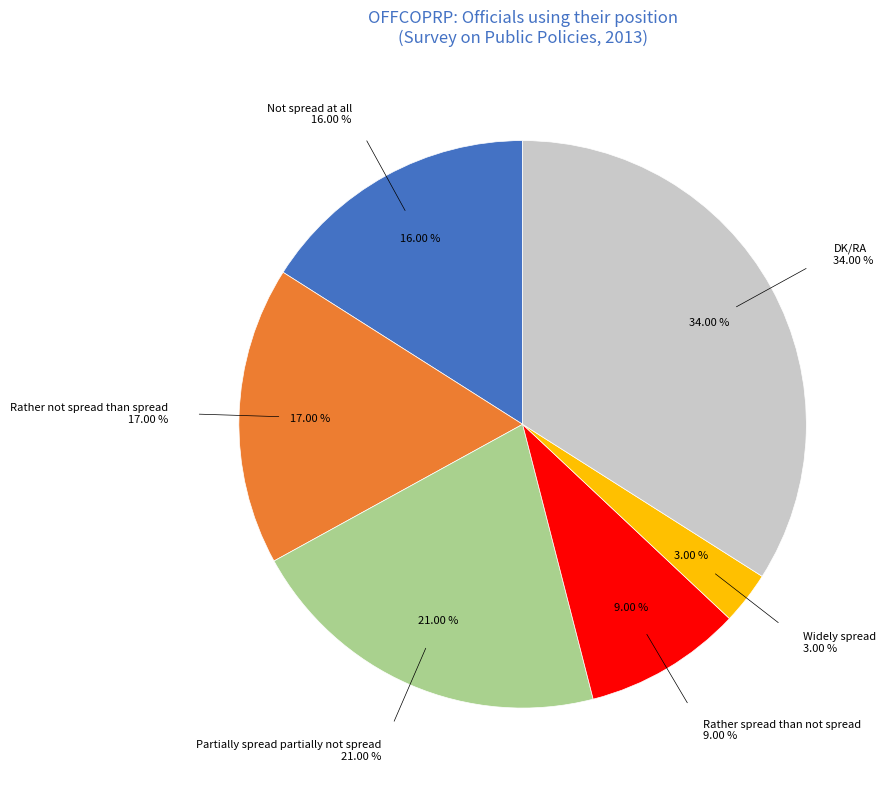

How many segments does this pie chart have?

6